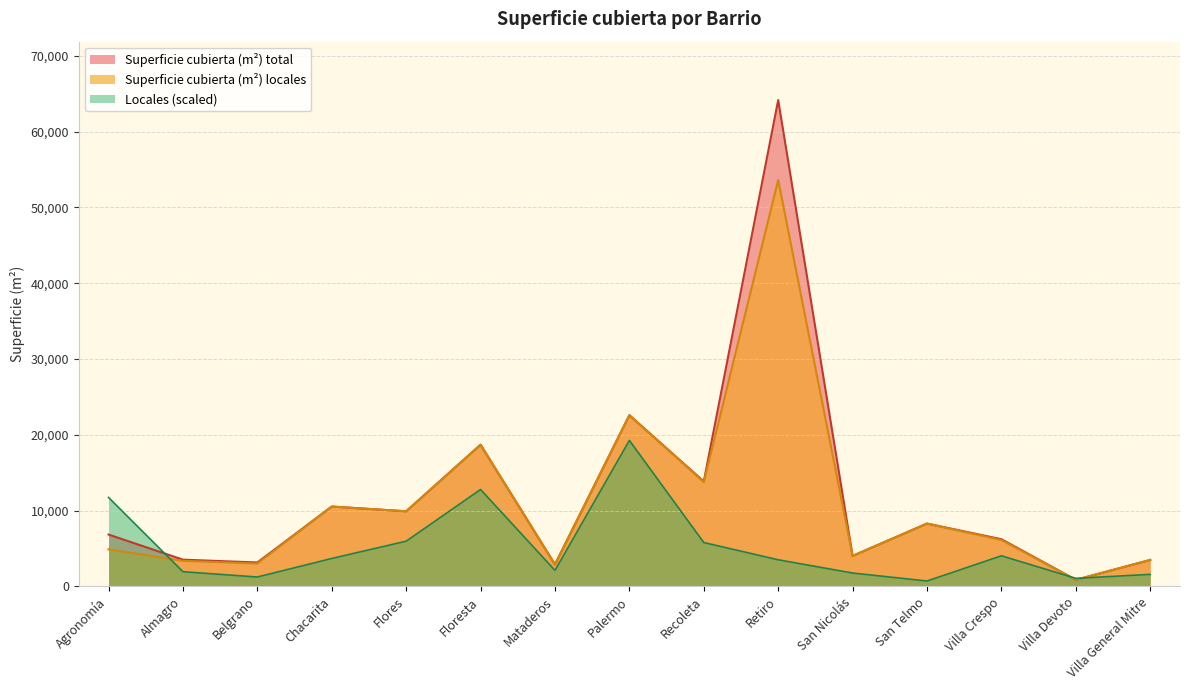

What are all the series names shown in the legend?

Superficie cubierta (m²) total, Superficie cubierta (m²) locales, Locales (scaled)